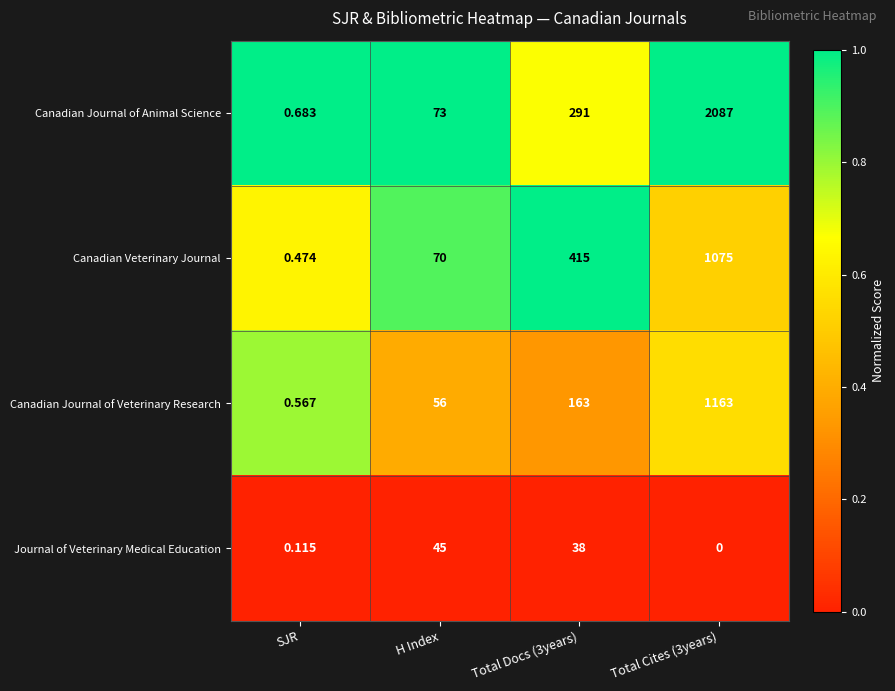

What is the maximum value shown in the chart?

2087.0